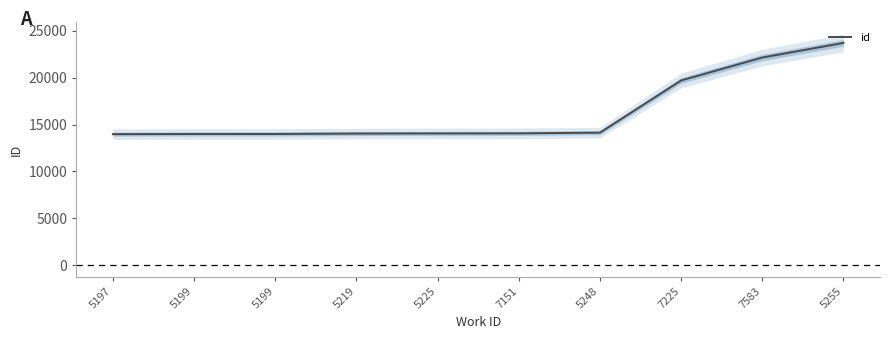

What value does the data have at 7583?

22146